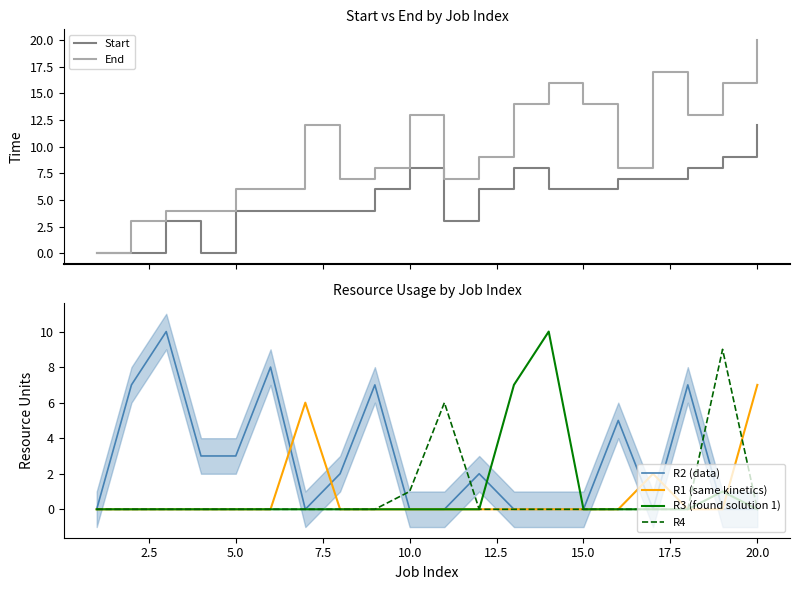

True or false: R2 (data) has more than 1 interior local peaks.

True